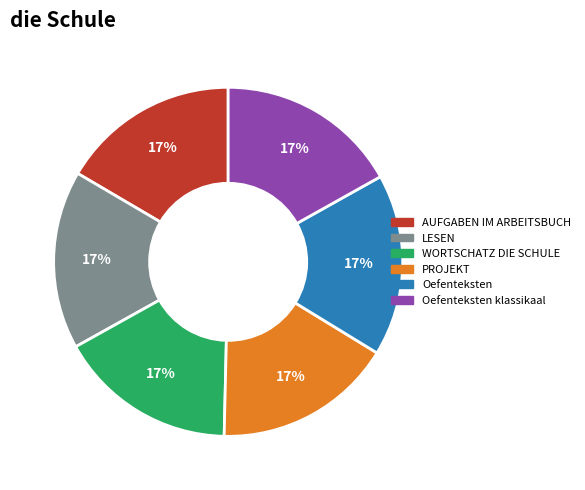

Is there any slice that represents more than half of the pie?

No